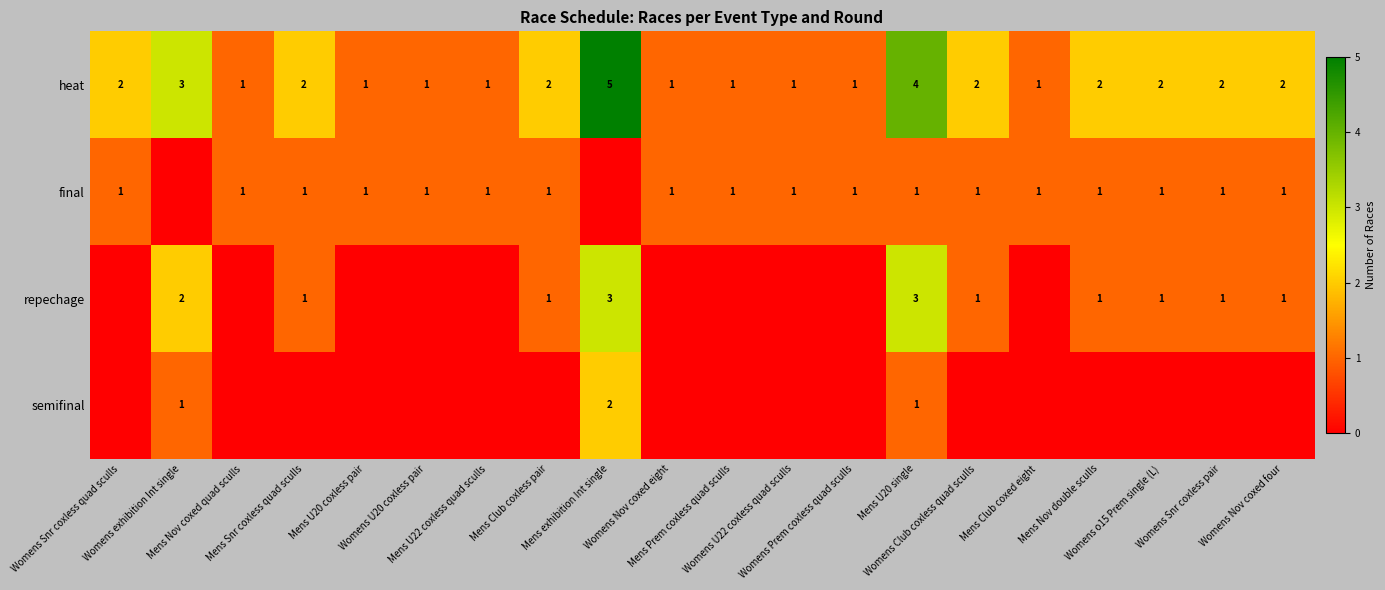

What is the difference between the maximum and minimum values in the heat series?

4